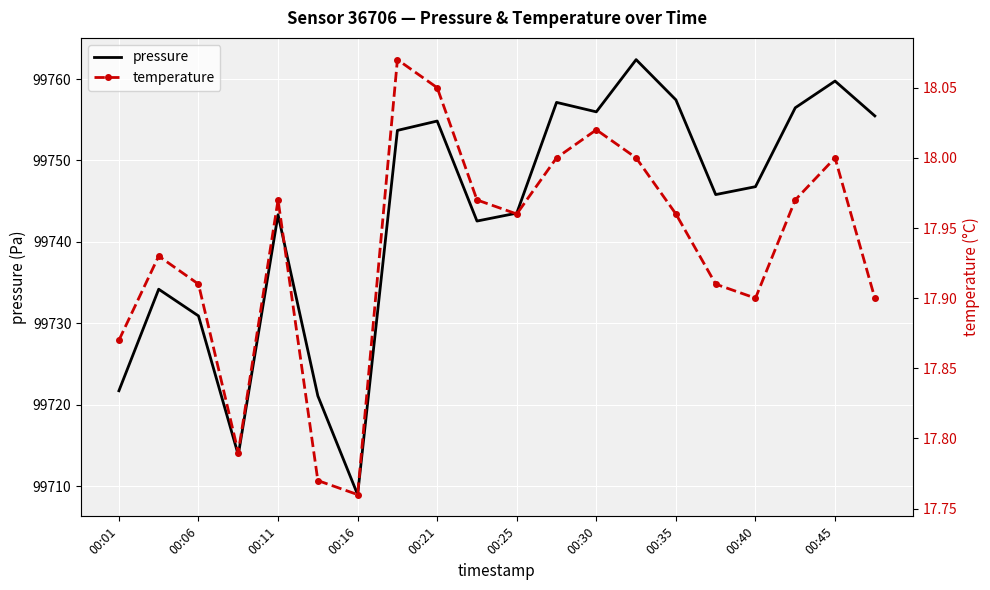

True or false: pressure and temperature intersect in this chart.

False